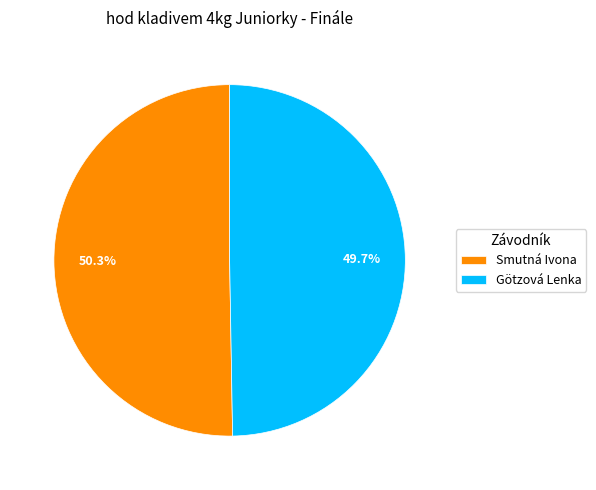

Which slice is the smallest?

Götzová Lenka